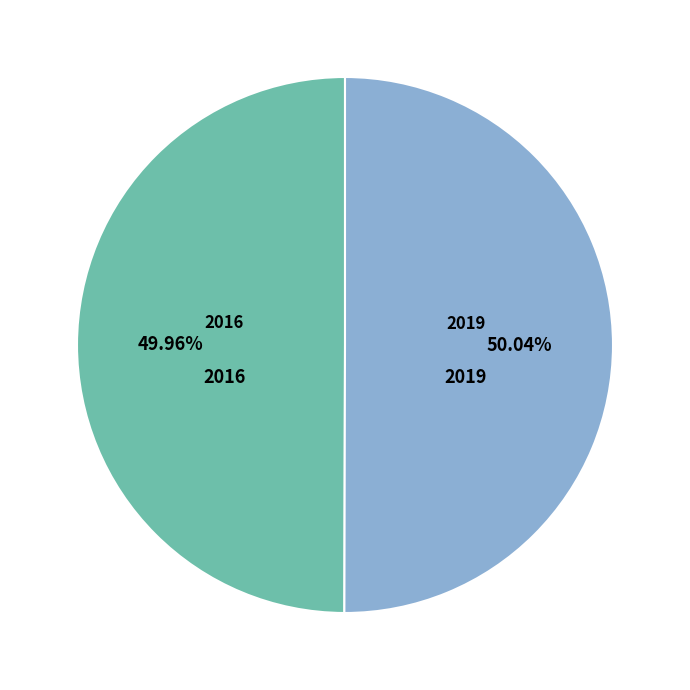

Is there a majority slice in this chart?

Yes